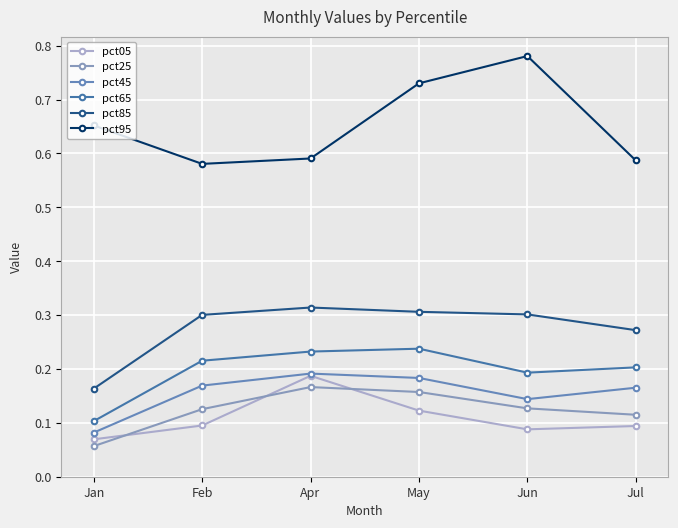

True or false: pct95 and pct25 cross at least once.

False